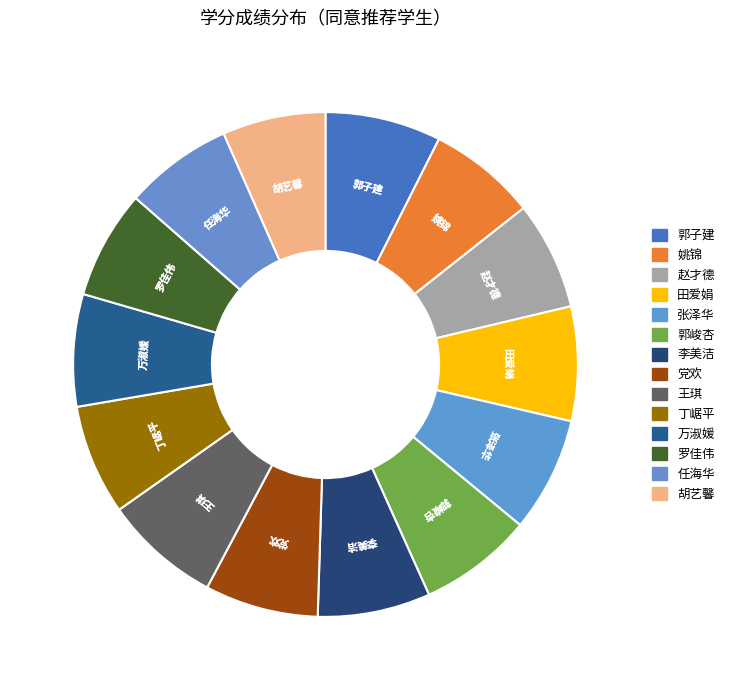

The 万淑媛 slice represents 7% of the pie. True or false?

True